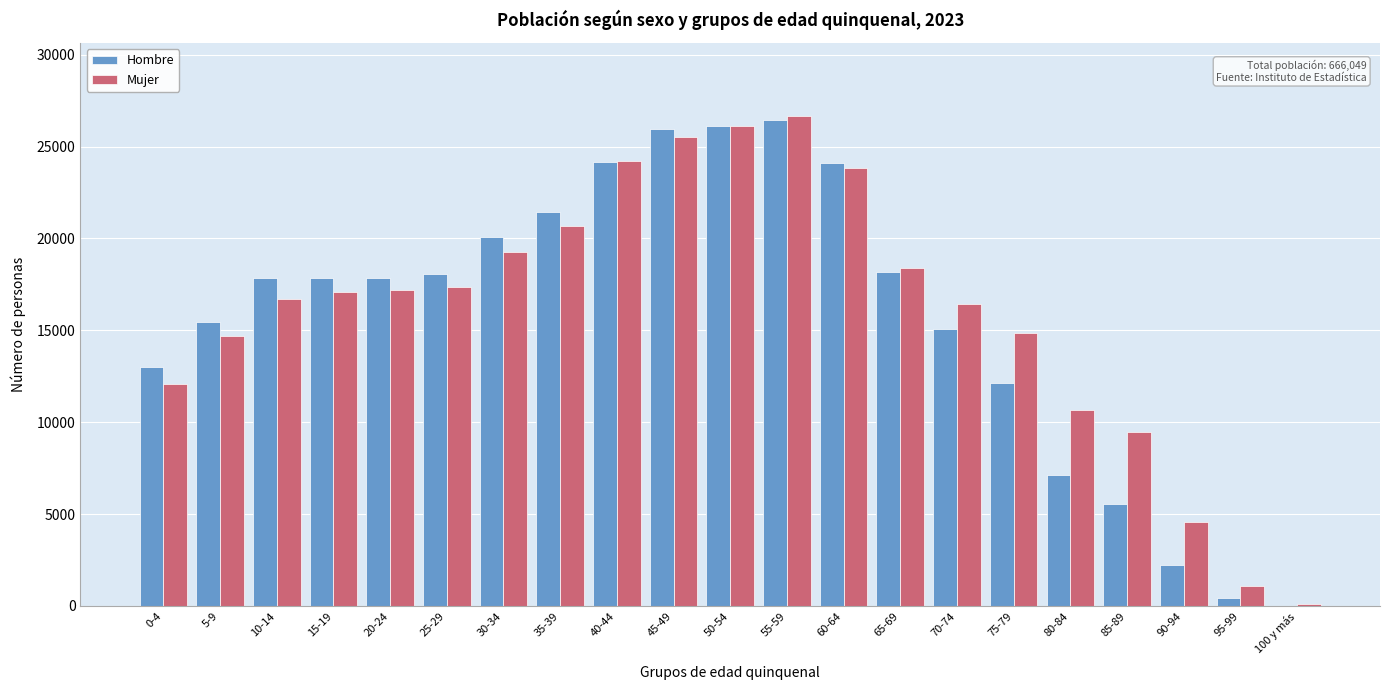

The value of Mujer at 35-39 is 6909. True or false?

False